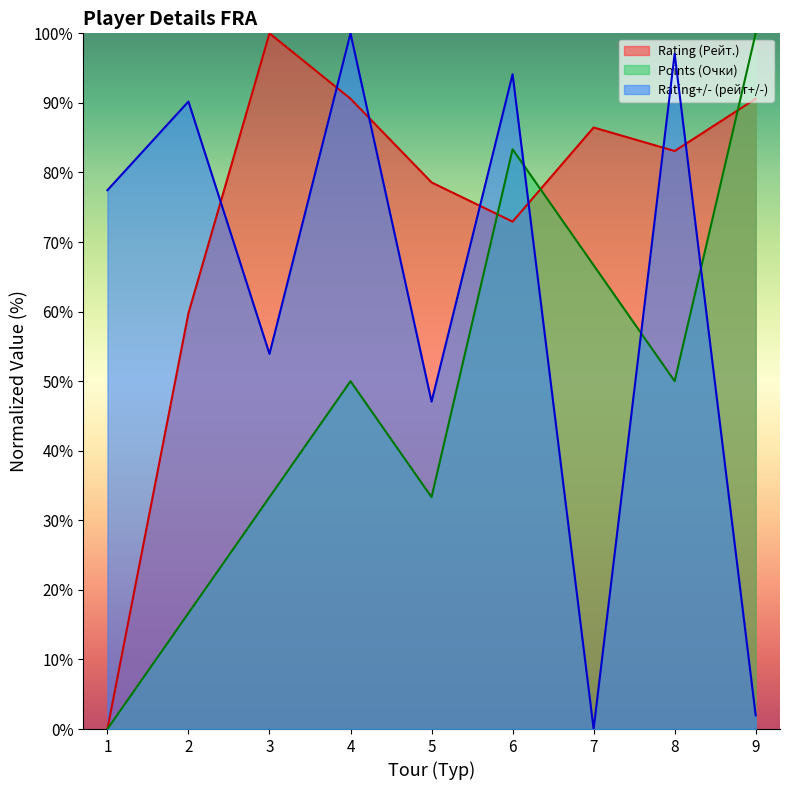

How many values in the Rating (Рейт.) series exceed 83?

5